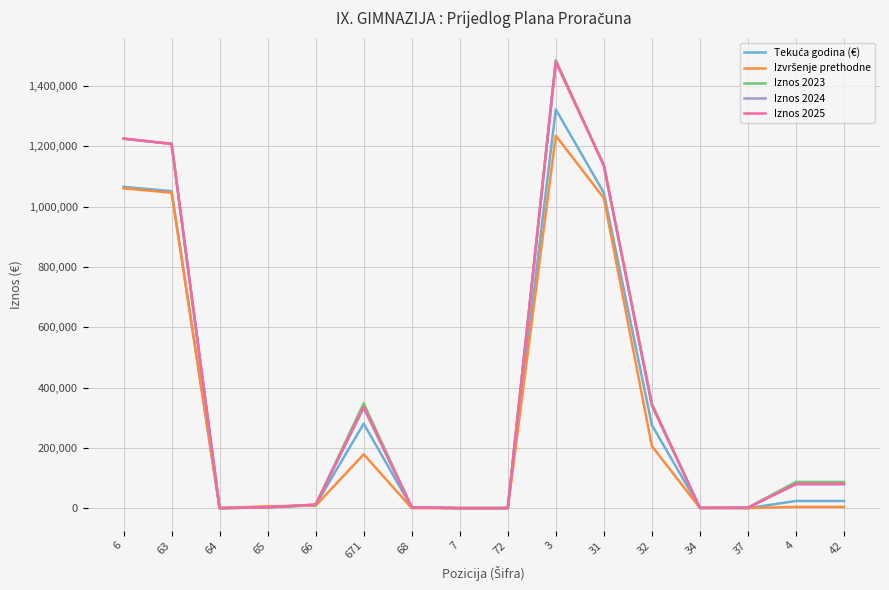

Does the chart display data point markers on the line(s)?

No